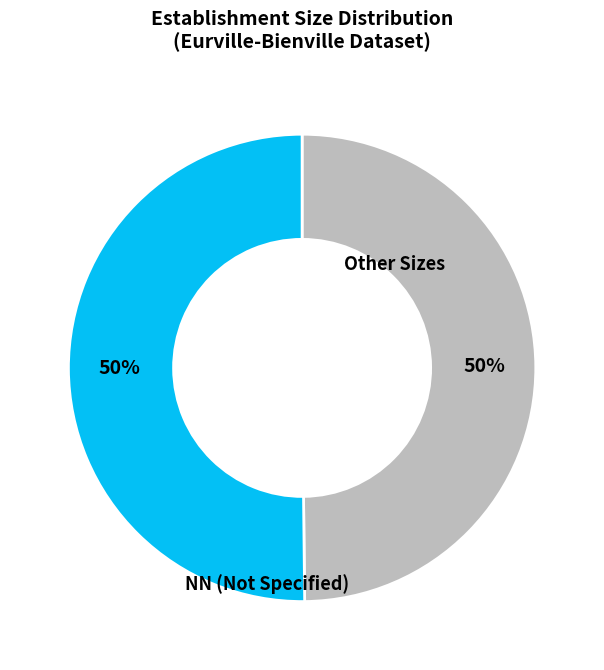

To the nearest percent, what is the average slice percentage?

50%